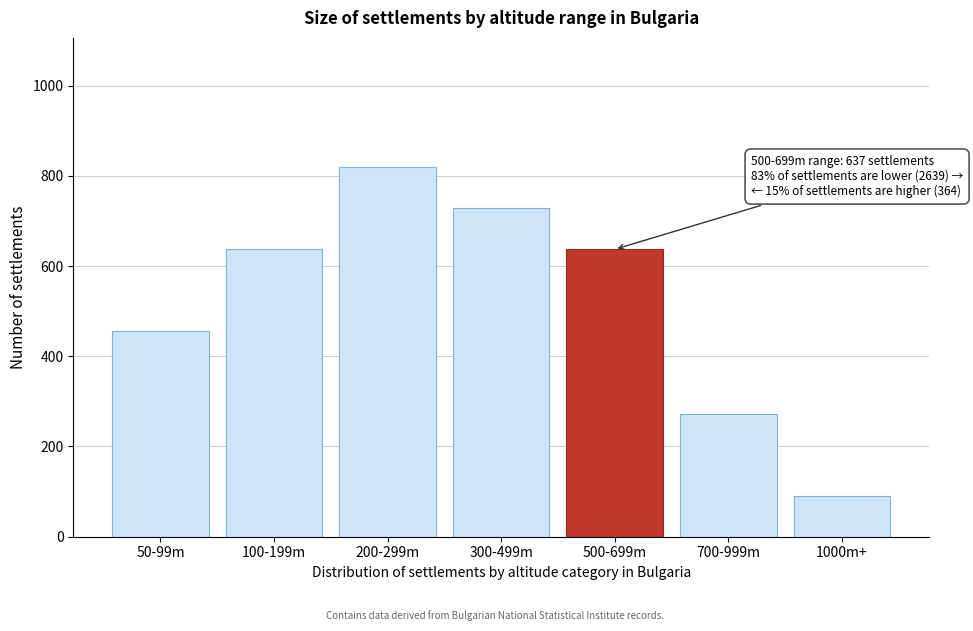

Reading right to left, what are all the values shown in this chart?

1000m+=91	700-999m=273	500-699m=637	300-499m=728	200-299m=819	100-199m=637	50-99m=455